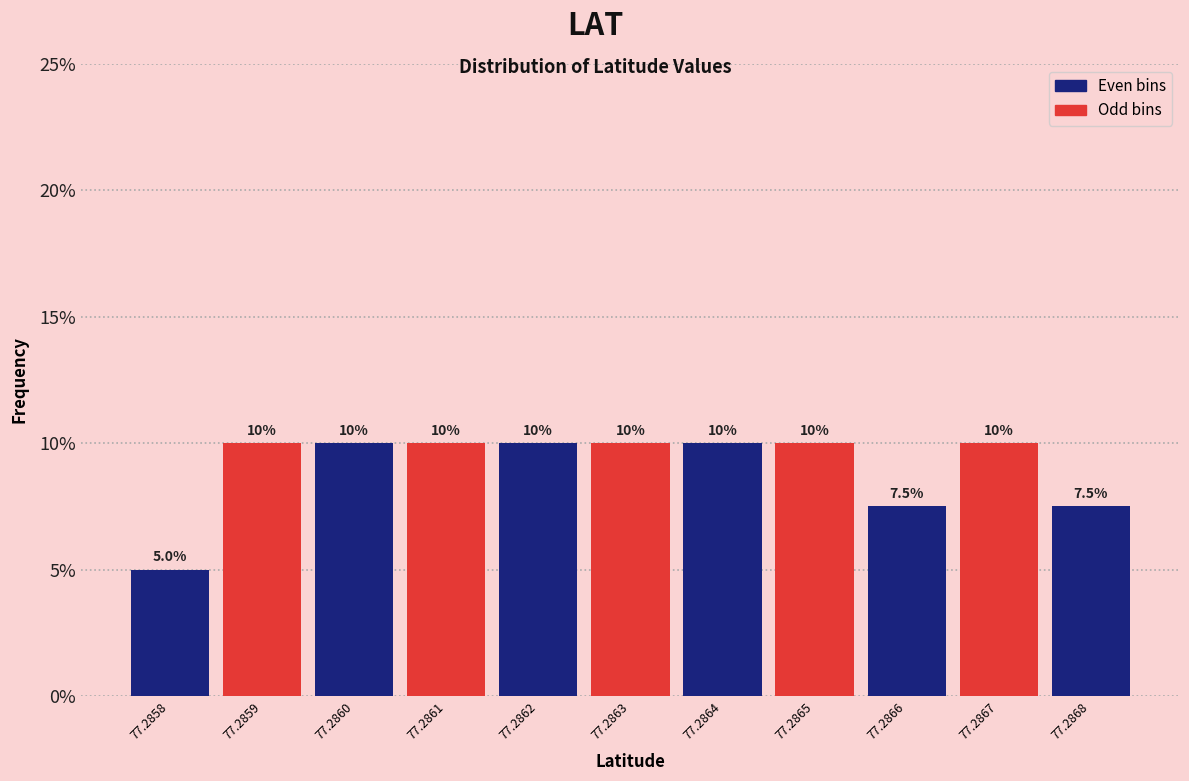

Reading left to right, transcribe all the data shown in this chart.

77.2858=5.0	77.2859=10.0	77.2860=10.0	77.2861=10.0	77.2862=10.0	77.2863=10.0	77.2864=10.0	77.2865=10.0	77.2866=7.5	77.2867=10.0	77.2868=7.5